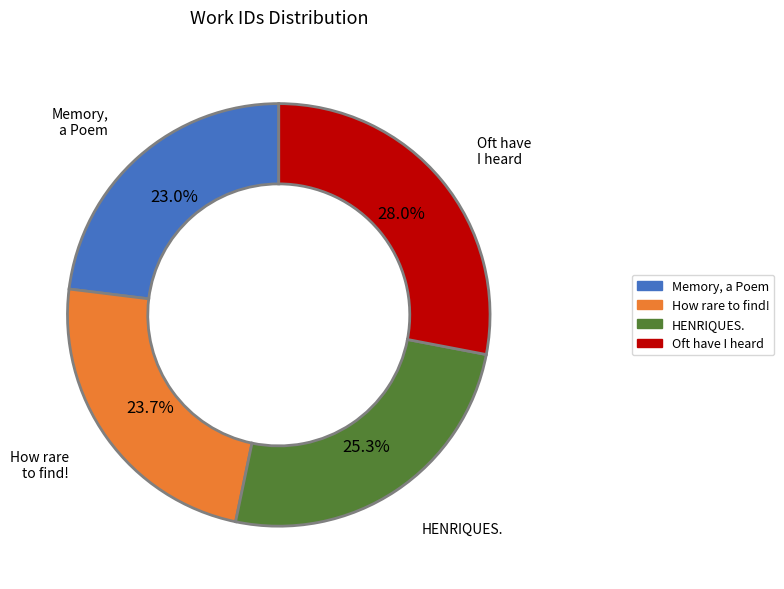

Is the sum of Oft have I heard and Memory, a Poem greater than half?

Yes